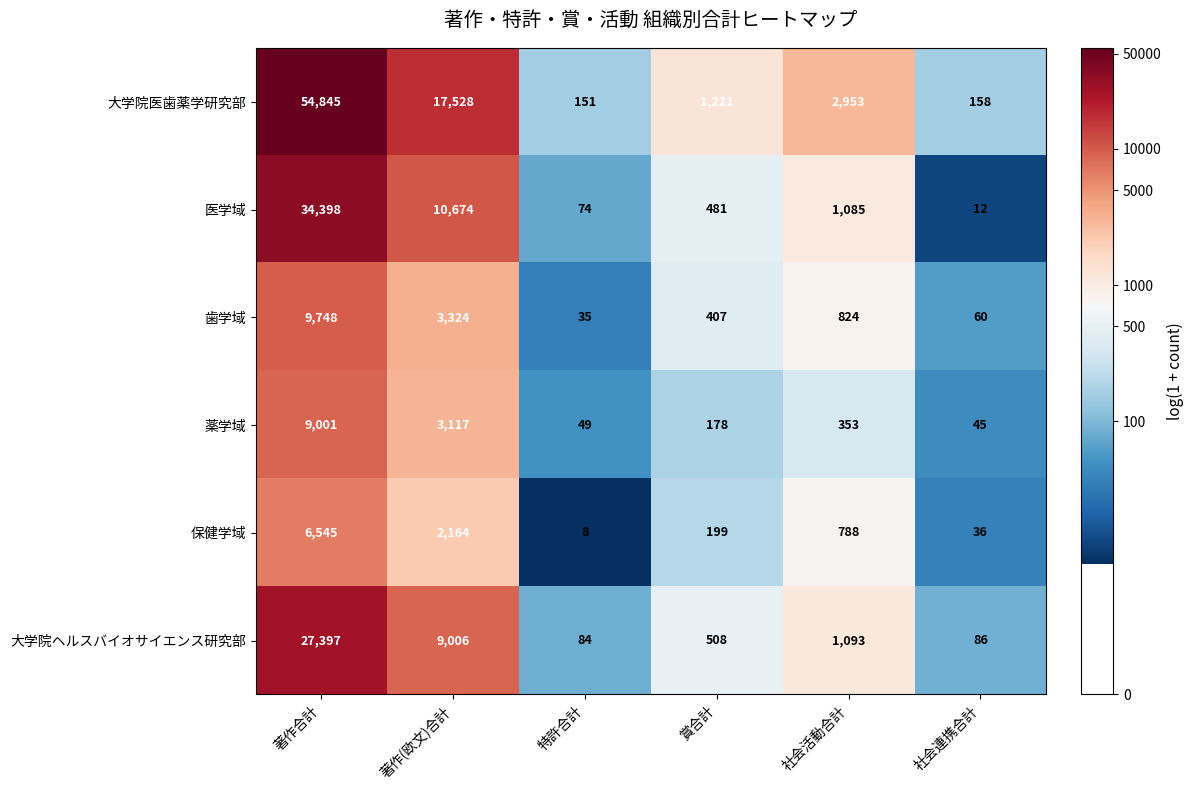

At which label is 大学院ヘルスバイオサイエンス研究部 closest to 13740?

著作(欧文)合計